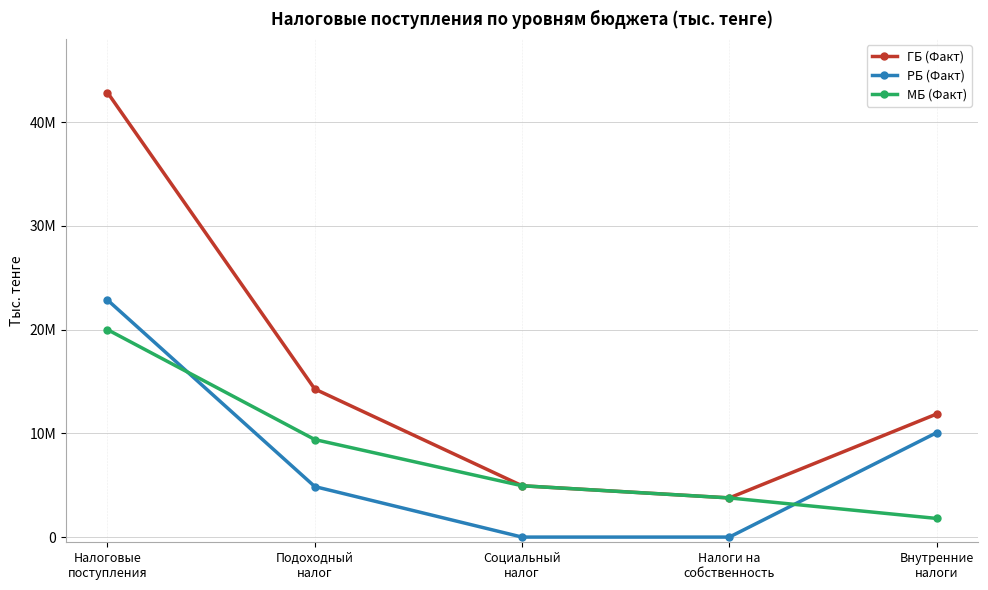

Where is ГБ (Факт) nearest to the value 23309559?

Подоходный
налог